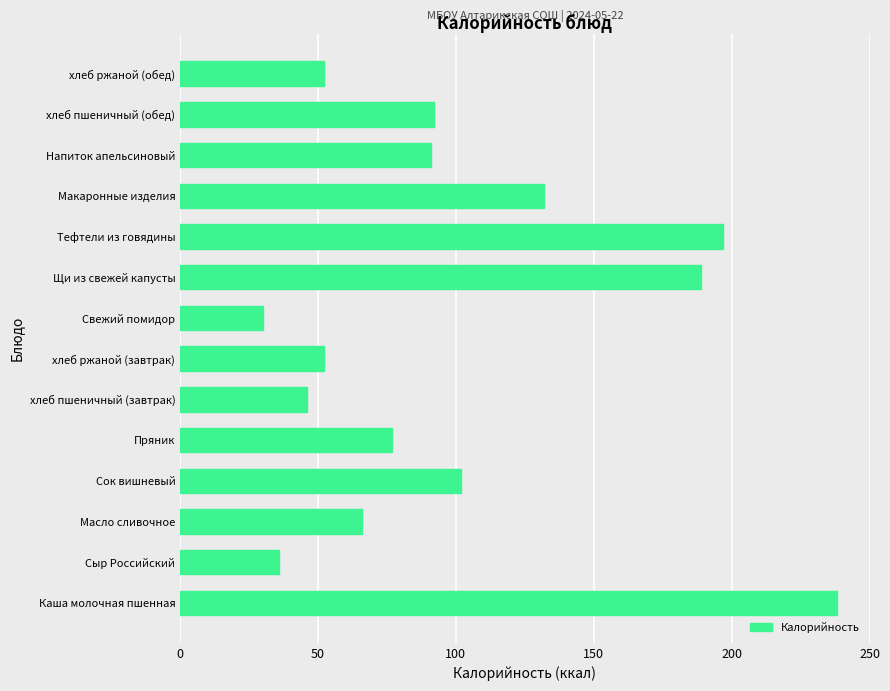

What is the smallest value displayed?

30.0